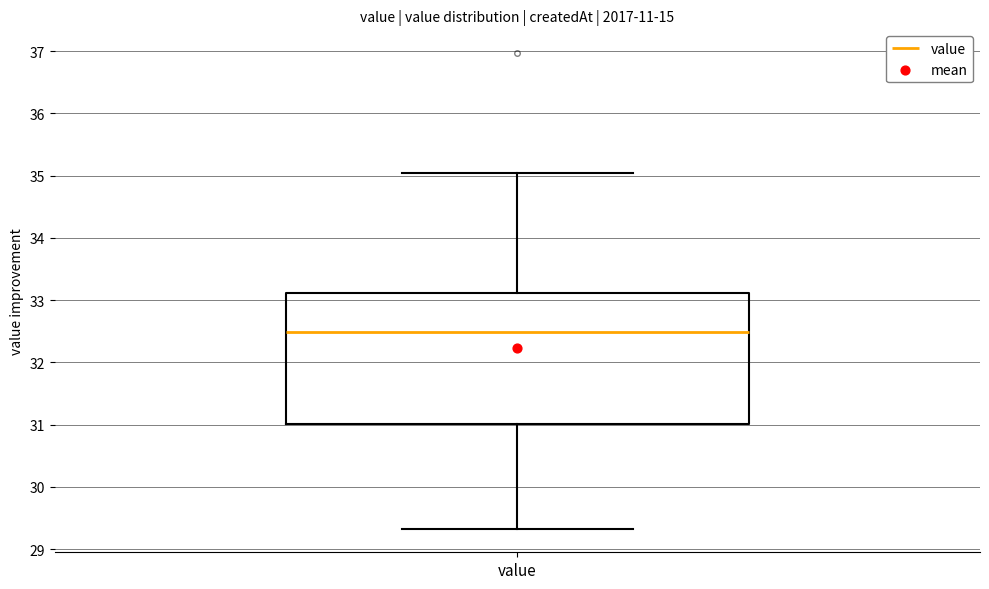

Read this box plot against the y-axis: the position of the median line, the range covered by the box, and the ends of both whiskers. The values are not printed on the chart, so give them approximately, as read against the axis.

median 32.5, box 31.0 to 33.1, whiskers 29.3 to 35.1